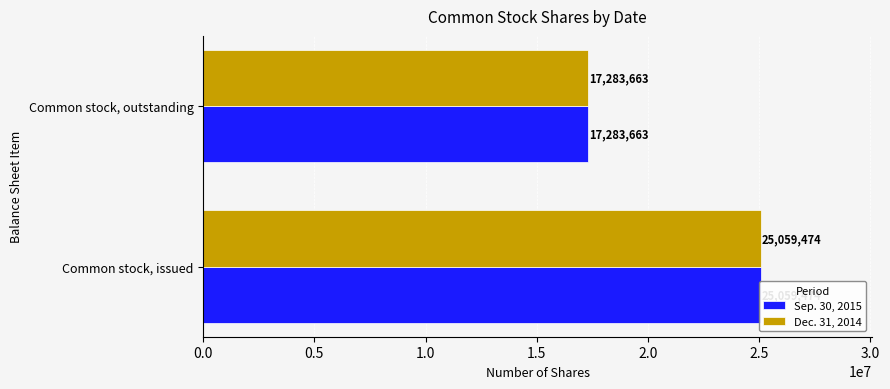

Are the bars horizontal?

Yes